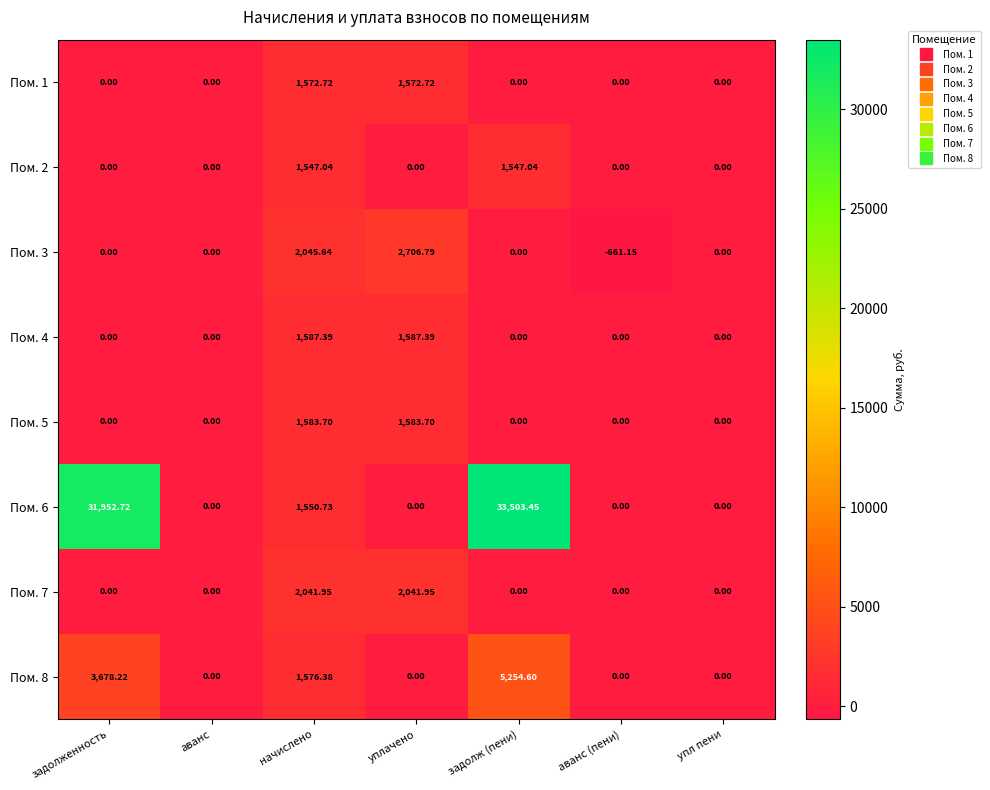

At which category is the sum across all series the highest?

задолж (пени)